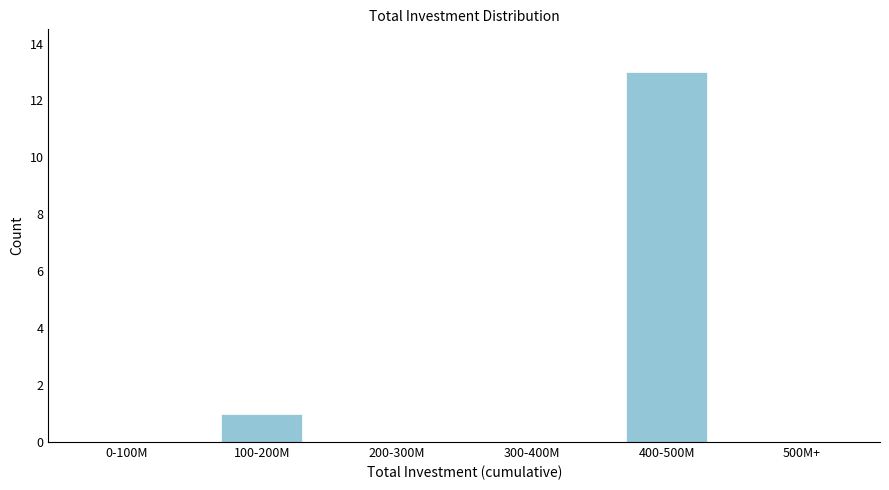

Reading left to right, list all the values displayed in this chart.

0-100M=0	100-200M=1	200-300M=0	300-400M=0	400-500M=13	500M+=0